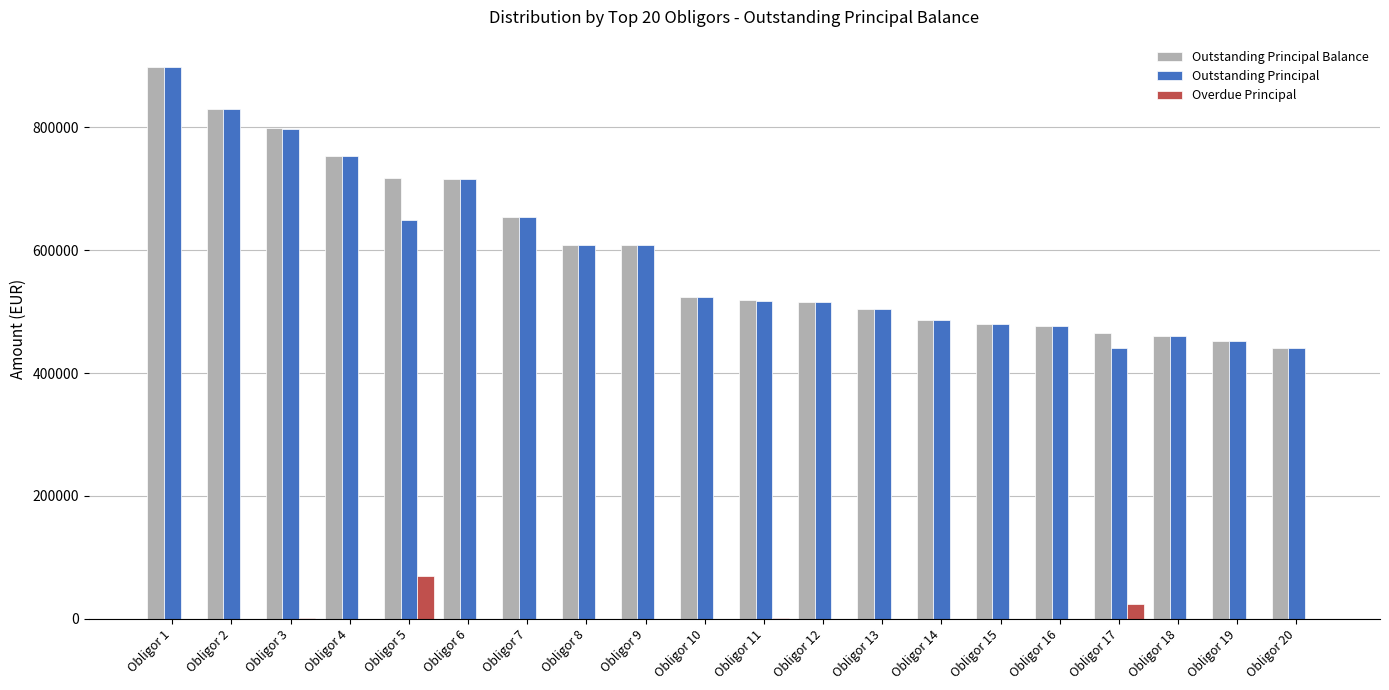

What is the sum of all Outstanding Principal Balance values?

11911717.5